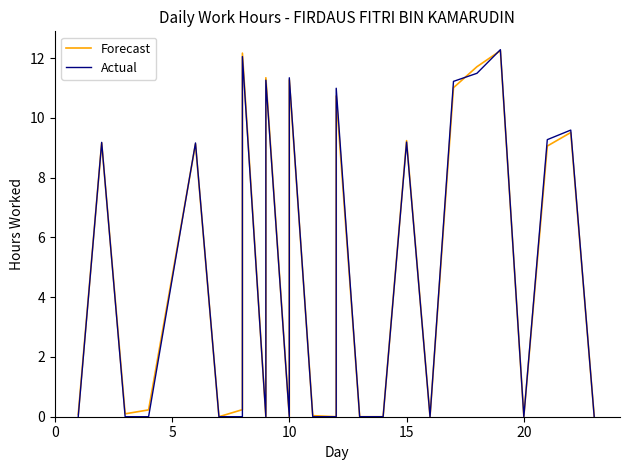

How many categories are shown in the chart?

26